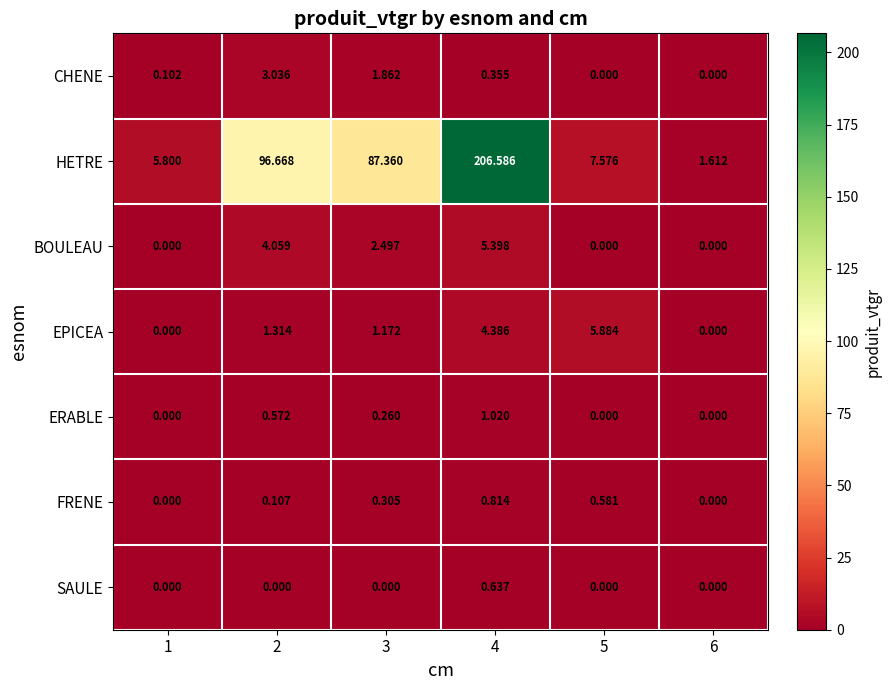

Rank the series by their maximum value, from highest to lowest.

HETRE, EPICEA, BOULEAU, CHENE, ERABLE, FRENE, SAULE